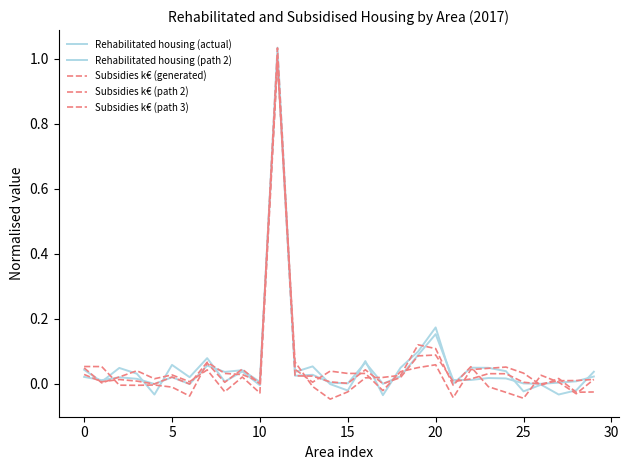

Does the chart display data point markers on the line(s)?

No